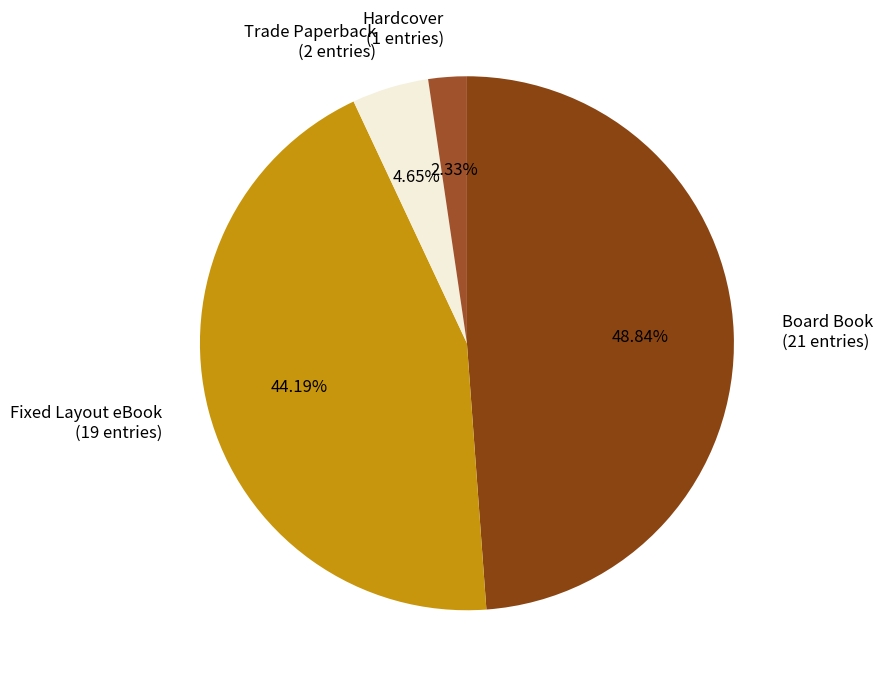

Which has a higher value, Board Book (21 entries) or Fixed Layout eBook (19 entries)?

Board Book (21 entries)